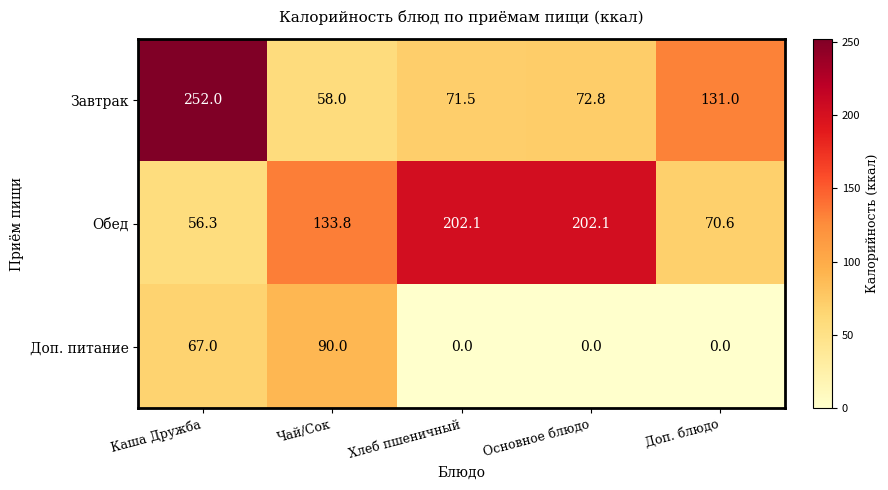

What is the difference between the second highest and second lowest values in the Обед series?

131.5